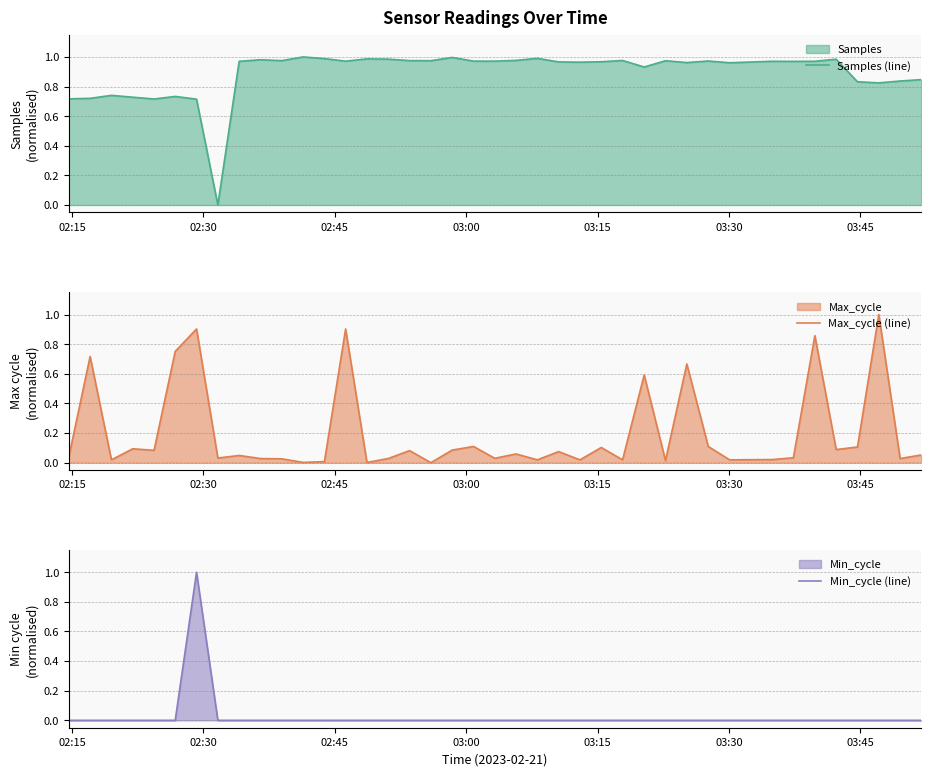

Reading left to right, extract all data points from this chart.

Samples (line): 0.7	0.7	0.7	0.7	0.7	0.7	0.7	0.0	1.0	1.0	1.0	1.0	1.0	1.0	1.0	1.0	1.0	1.0	1.0	1.0	1.0	1.0	1.0	1.0	1.0	1.0	1.0	0.9	1.0	1.0	1.0	1.0	1.0	1.0	1.0	1.0	0.8	0.8	0.8	0.8
Max_cycle (line): 0.0	0.7	0.0	0.1	0.1	0.8	0.9	0.0	0.0	0.0	0.0	0.0	0.0	0.9	0.0	0.0	0.1	0.0	0.1	0.1	0.0	0.1	0.0	0.1	0.0	0.1	0.0	0.6	0.0	0.7	0.1	0.0	0.0	0.0	0.9	0.1	0.1	1.0	0.0	0.1
Min_cycle (line): 0.0	0.0	0.0	0.0	0.0	0.0	1.0	0.0	0.0	0.0	0.0	0.0	0.0	0.0	0.0	0.0	0.0	0.0	0.0	0.0	0.0	0.0	0.0	0.0	0.0	0.0	0.0	0.0	0.0	0.0	0.0	0.0	0.0	0.0	0.0	0.0	0.0	0.0	0.0	0.0